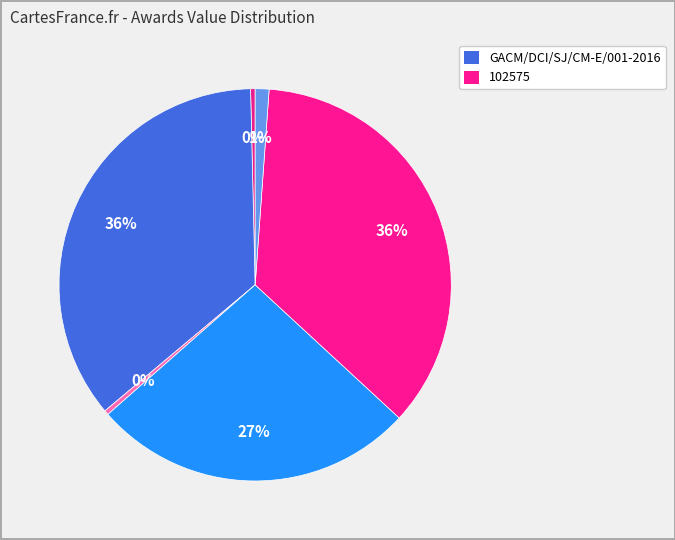

To the nearest percent, what is the difference between the largest and smallest slice percentages?

35%